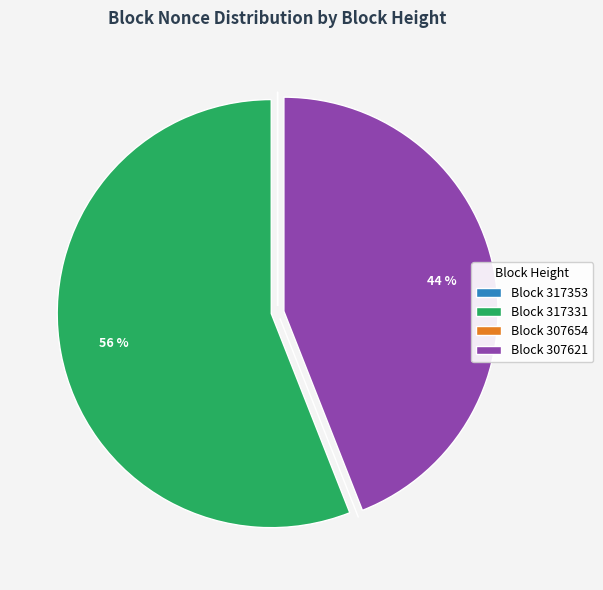

To the nearest percent, what is the difference between the largest and smallest slice percentages?

56%